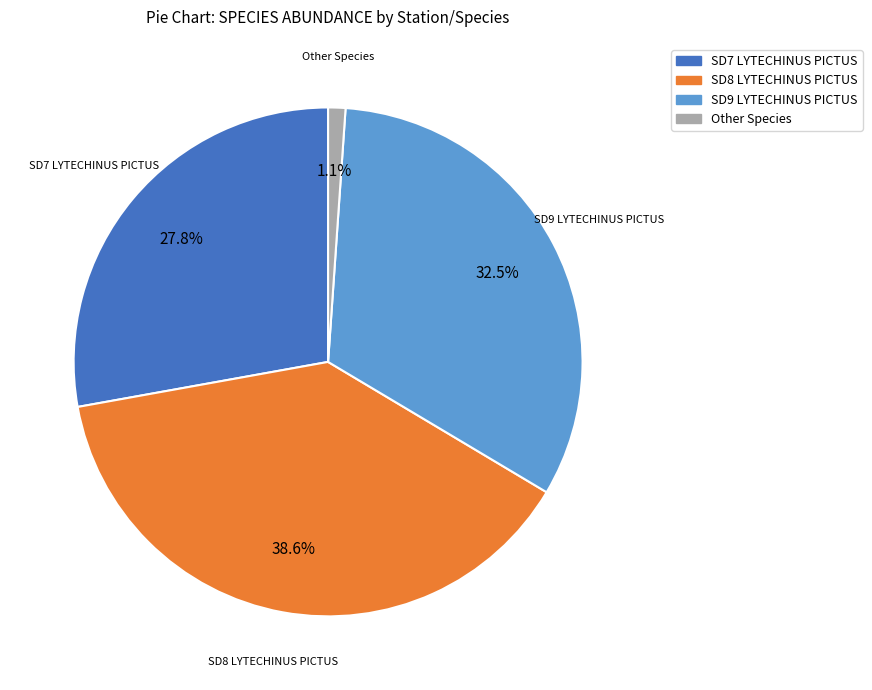

Is there any slice that represents more than half of the pie?

No